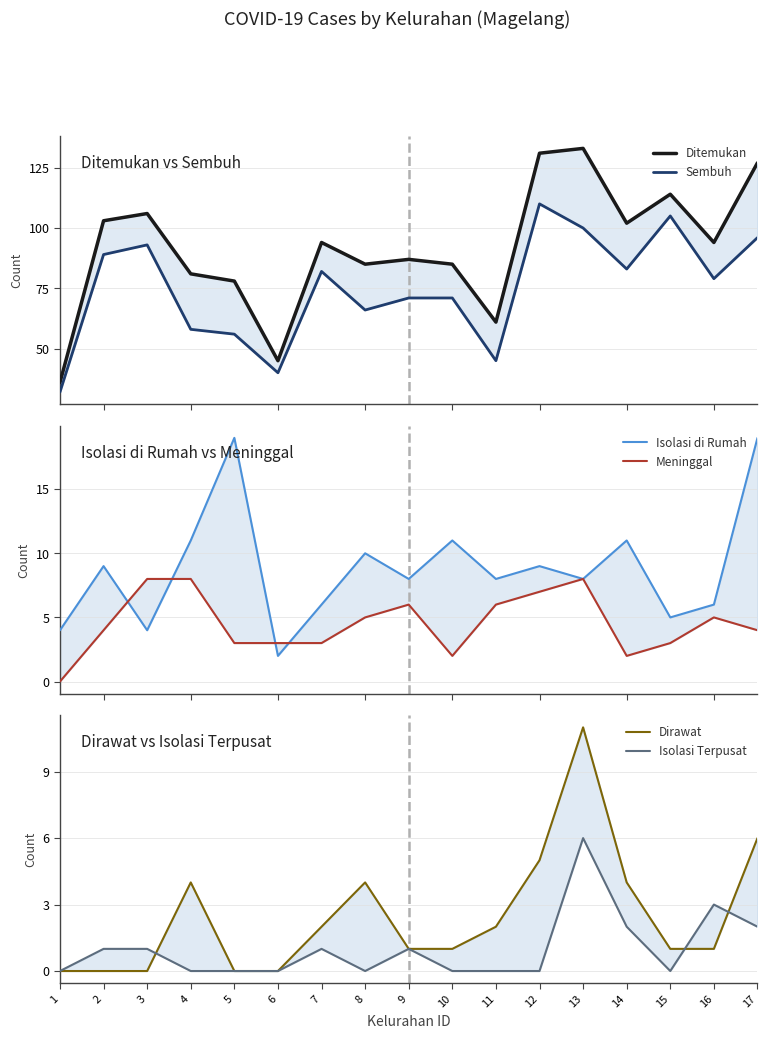

Which series has the widest spread of values?

Ditemukan